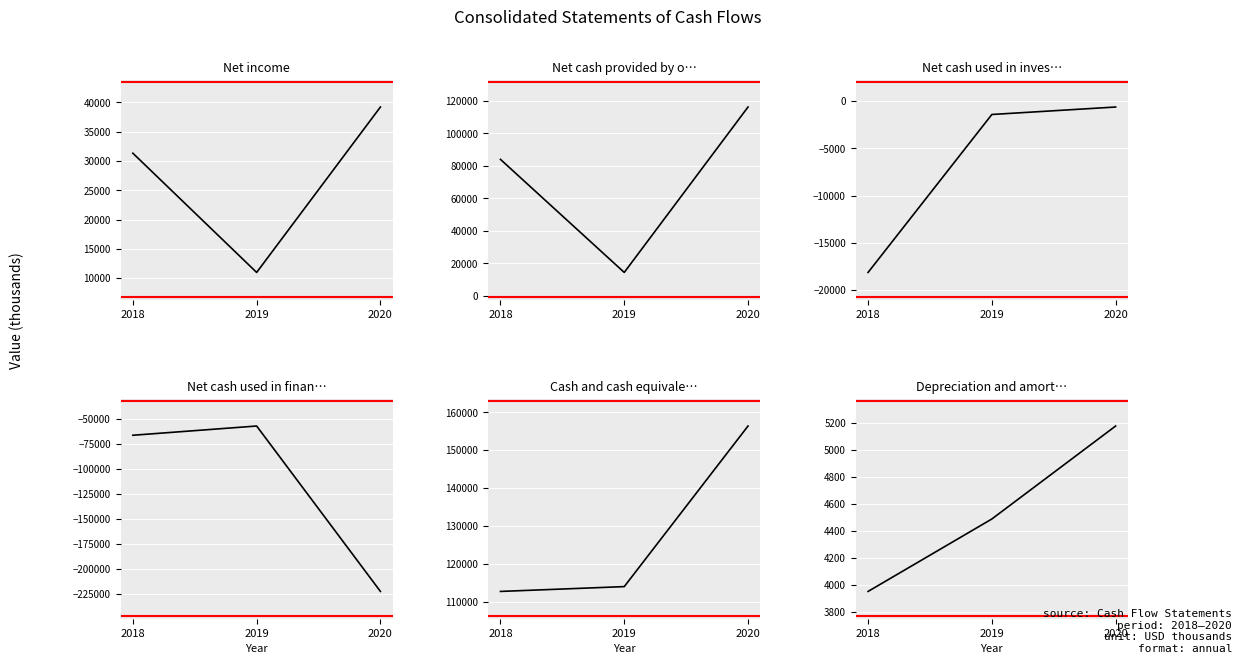

Is it true that Net income equals 39222 at 2020?

True